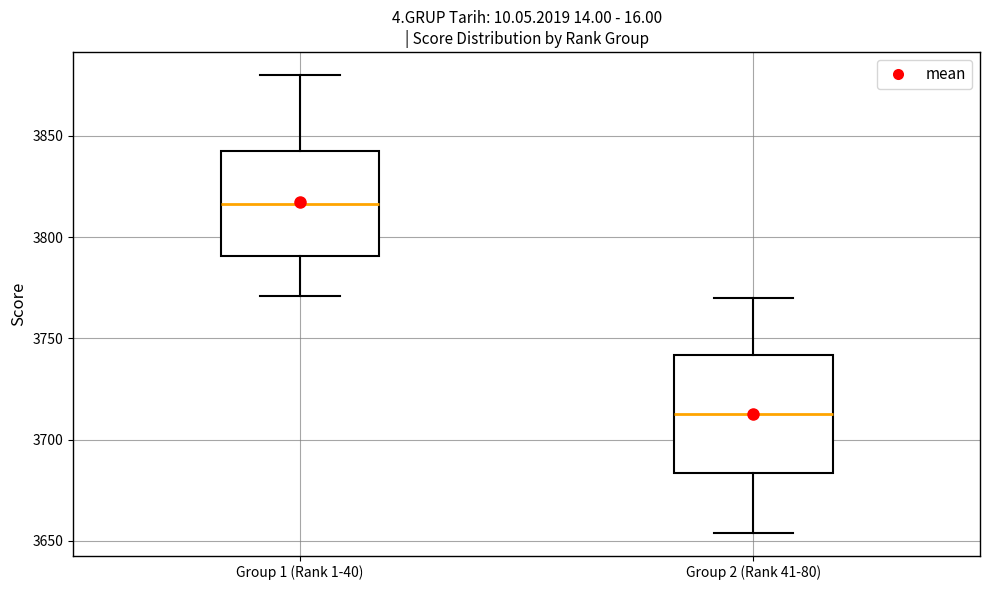

Comparing the boxes themselves (not the whiskers), which one is the tallest?

Group 2 (Rank 41-80)